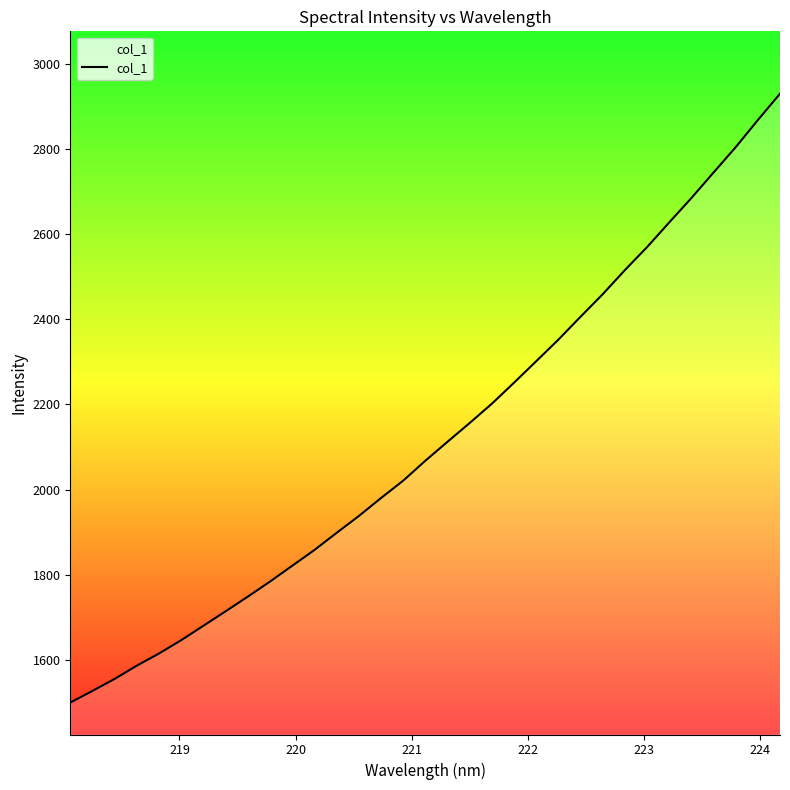

What is the greatest value displayed?

2930.2